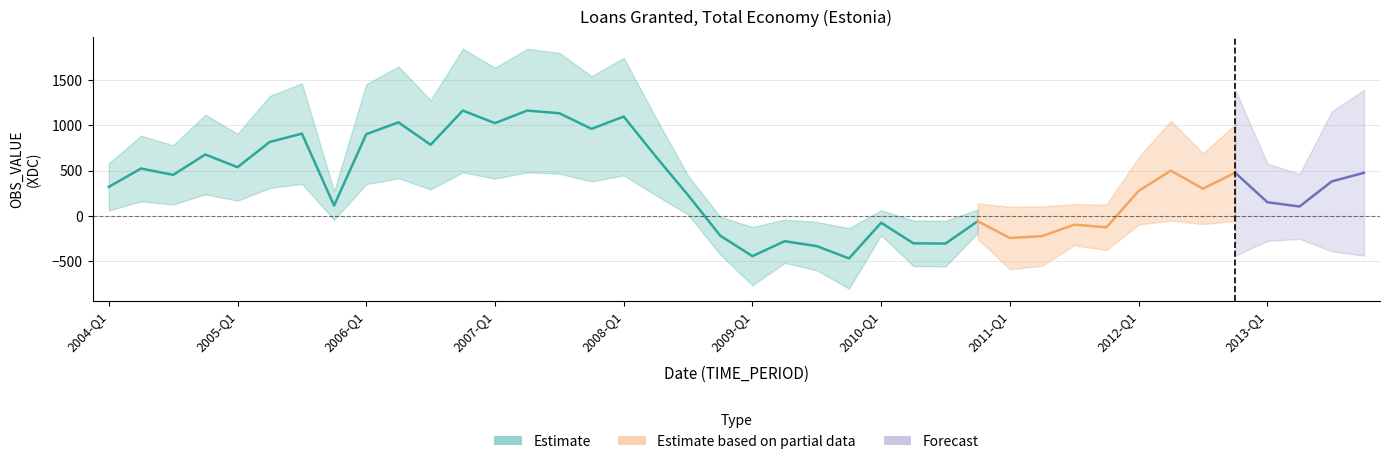

How many points are lower than both their immediate neighbors (excluding endpoints)?

13